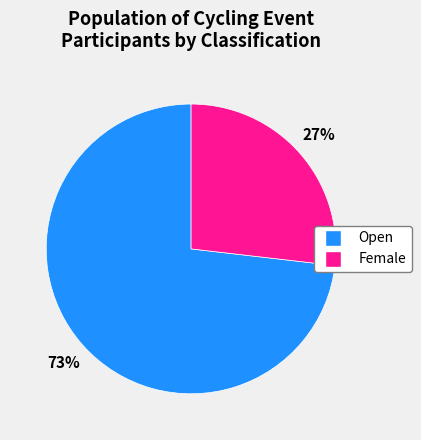

What is the largest slice in the pie chart?

Open